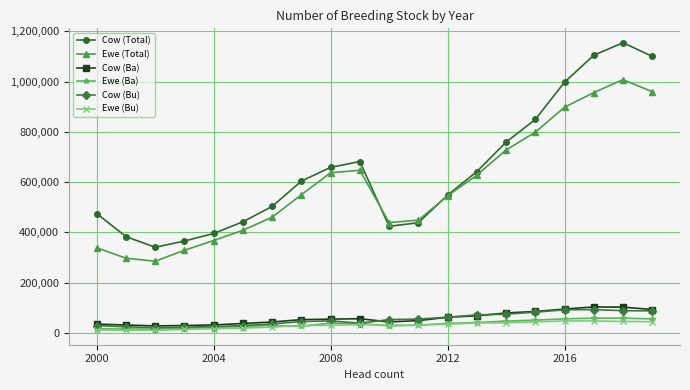

Rank the series by their maximum value, from lowest to highest.

Ewe (Bu), Ewe (Ba), Cow (Bu), Cow (Ba), Ewe (Total), Cow (Total)